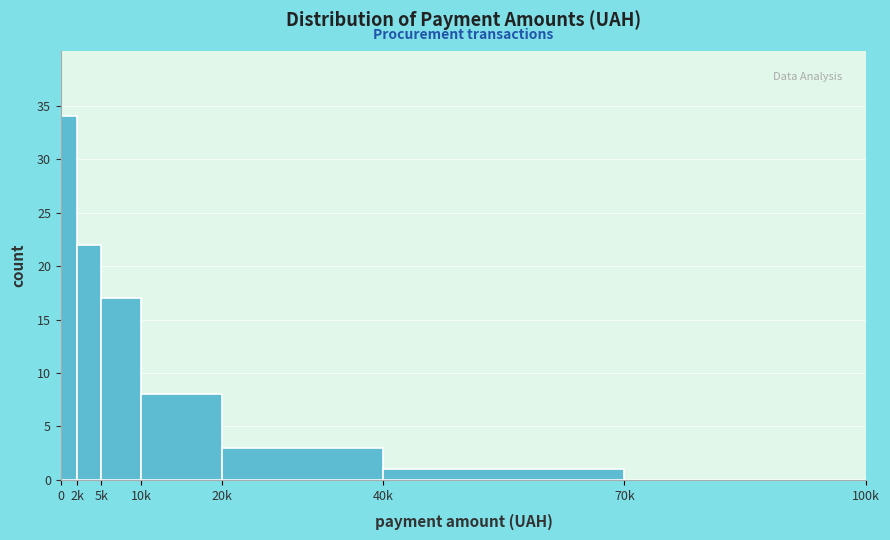

Reading right to left, transcribe all the data shown in this chart.

70k=0	40k=1	20k=3	10k=8	5k=17	2k=22	0=34